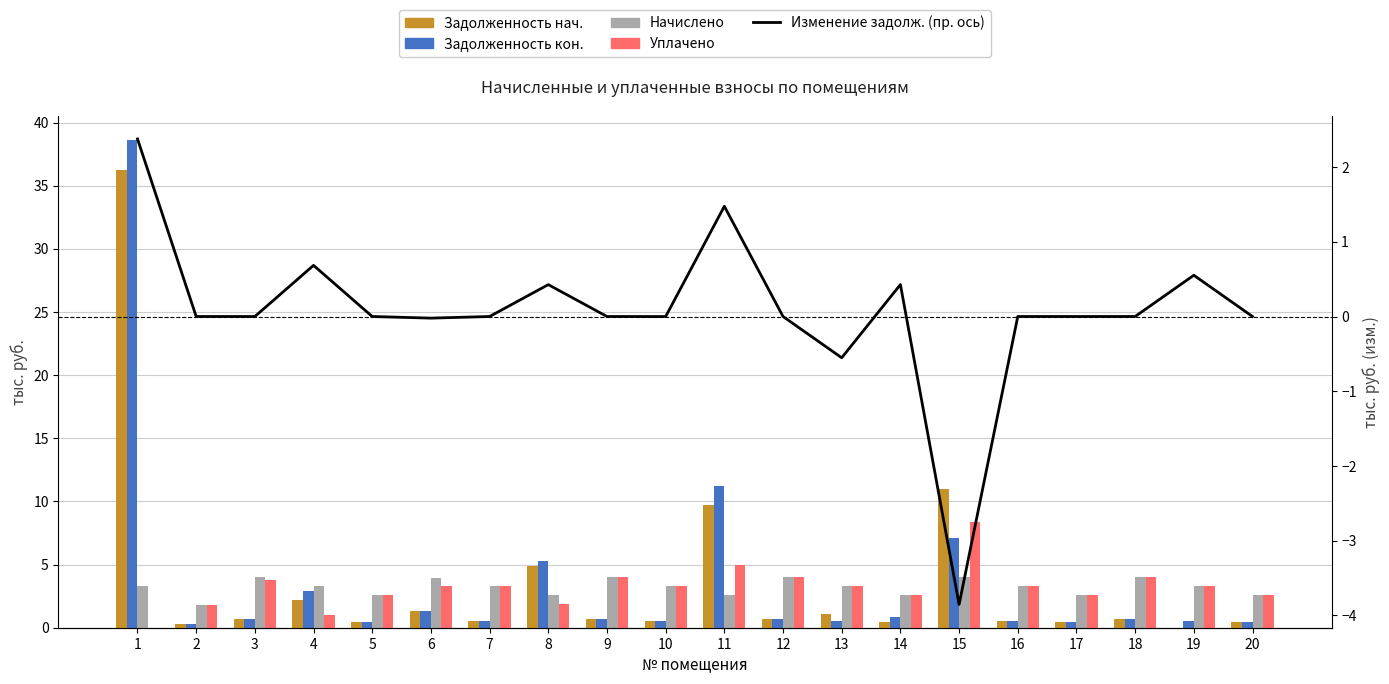

How many data points in начислено are above 3?

13